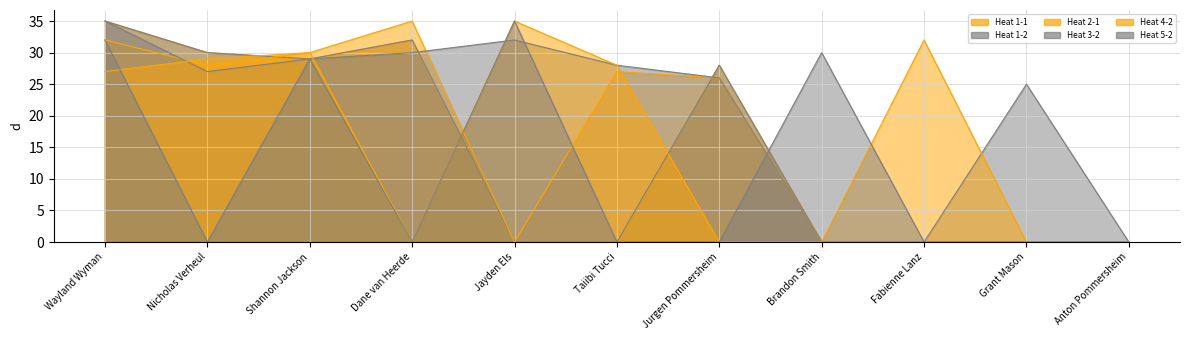

Reading left to right, transcribe all the data shown in this chart.

Heat 1-1: 35	30	29	32	0	0	28	0	0	0	0
Heat 1-2: 35	30	29	32	0	0	28	0	0	0	0
Heat 2-1: 32	28	30	35	0	27	26	0	0	0	0
Heat 3-2: 35	27	29	30	32	28	26	0	0	25	0
Heat 4-2: 27	29	30	0	35	28	0	0	32	0	0
Heat 5-2: 32	0	29	0	35	0	0	30	0	0	0